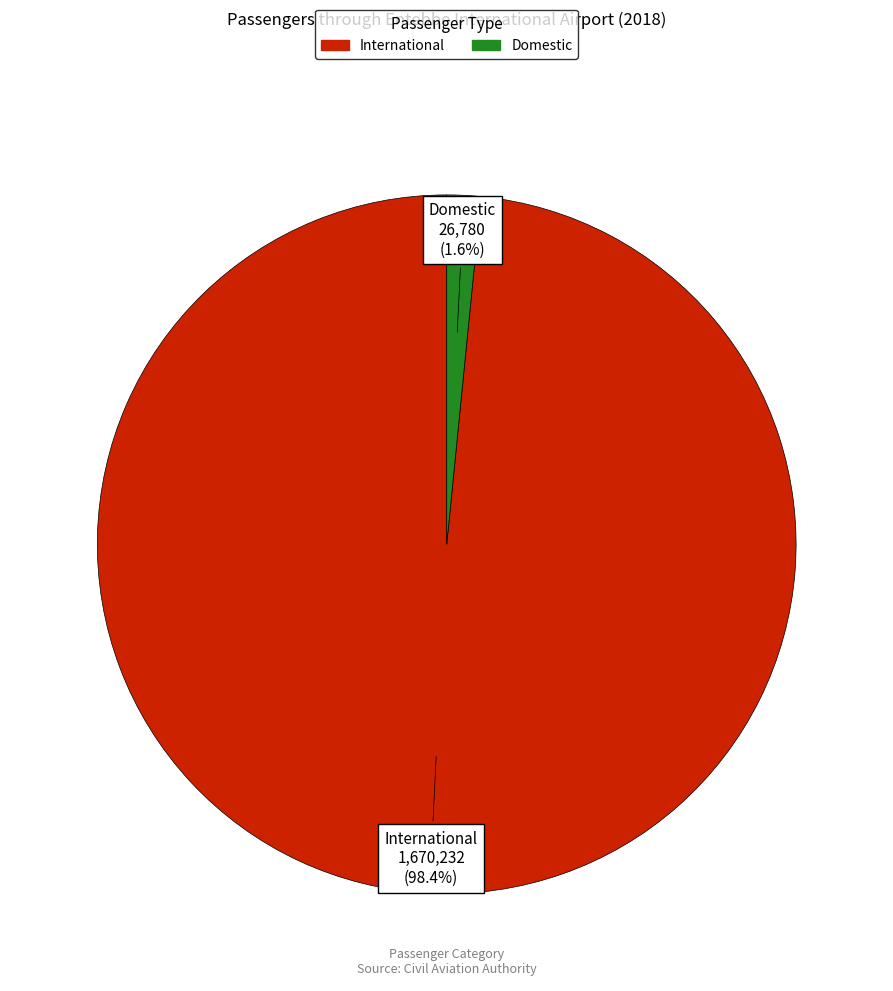

To the nearest percent, what percentage of the pie is International?

98%